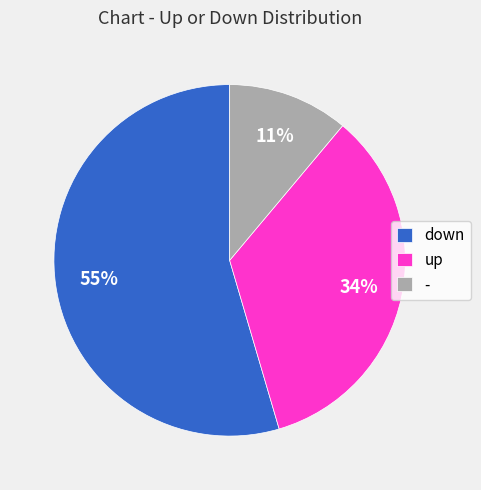

True or false: down accounts for 45% of the total.

False